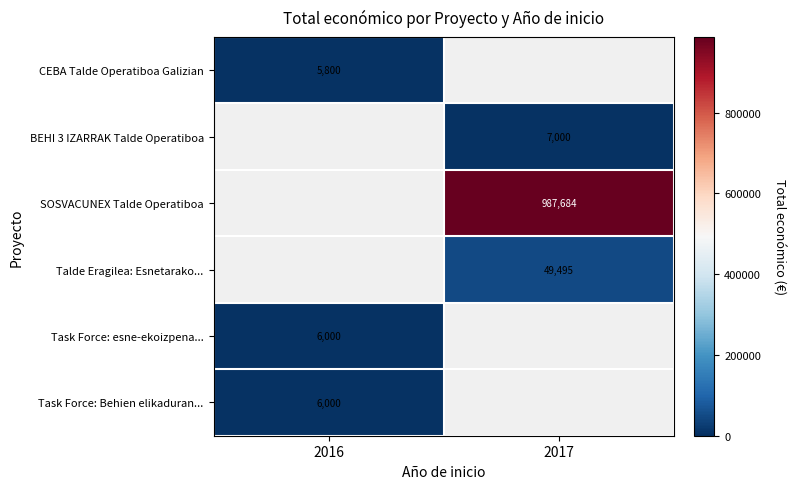

What is the sum of the CEBA Talde Operatiboa Galizian values at 2017 and 2016?

5800